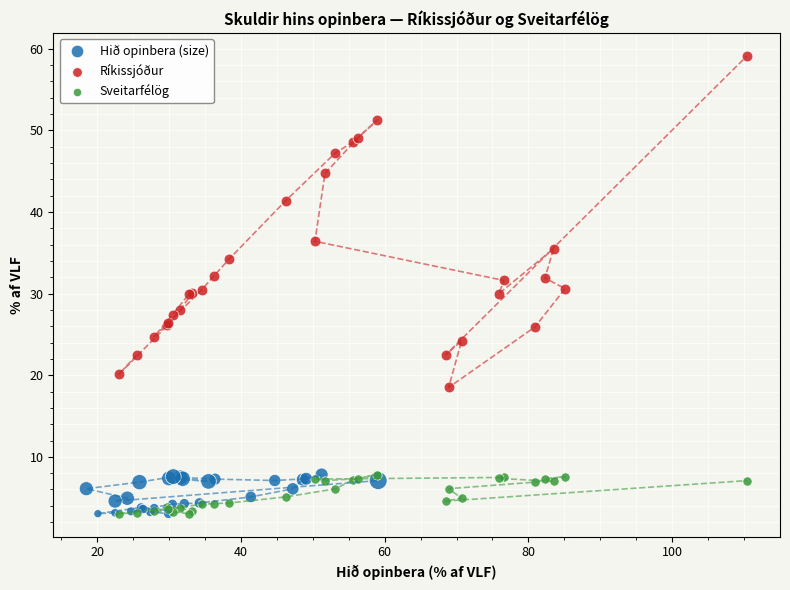

Which series reaches the maximum Y coordinate?

Ríkissjóður